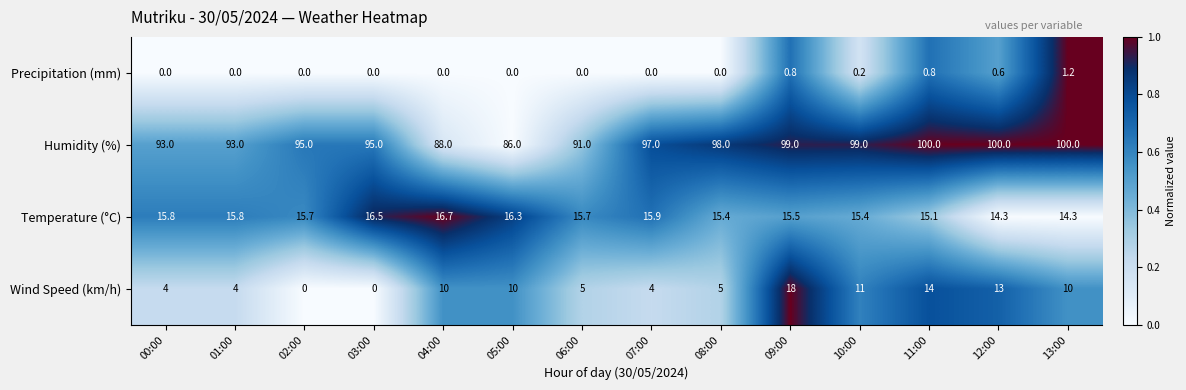

Which series has the largest total across all categories?

Humidity (%)